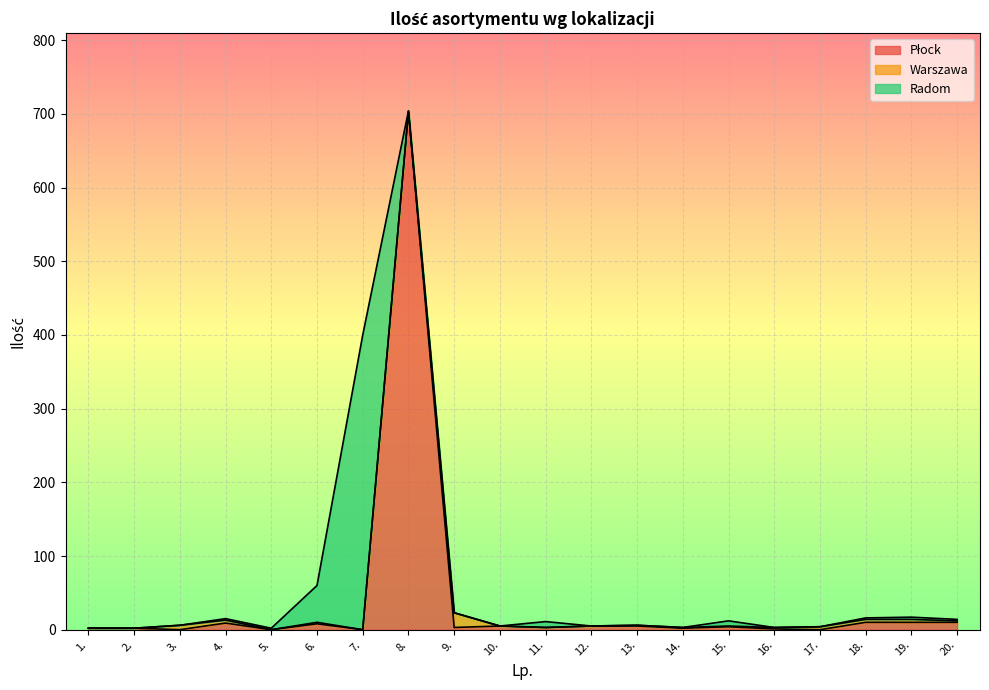

What are all the series names shown in the legend?

Płock, Warszawa, Radom